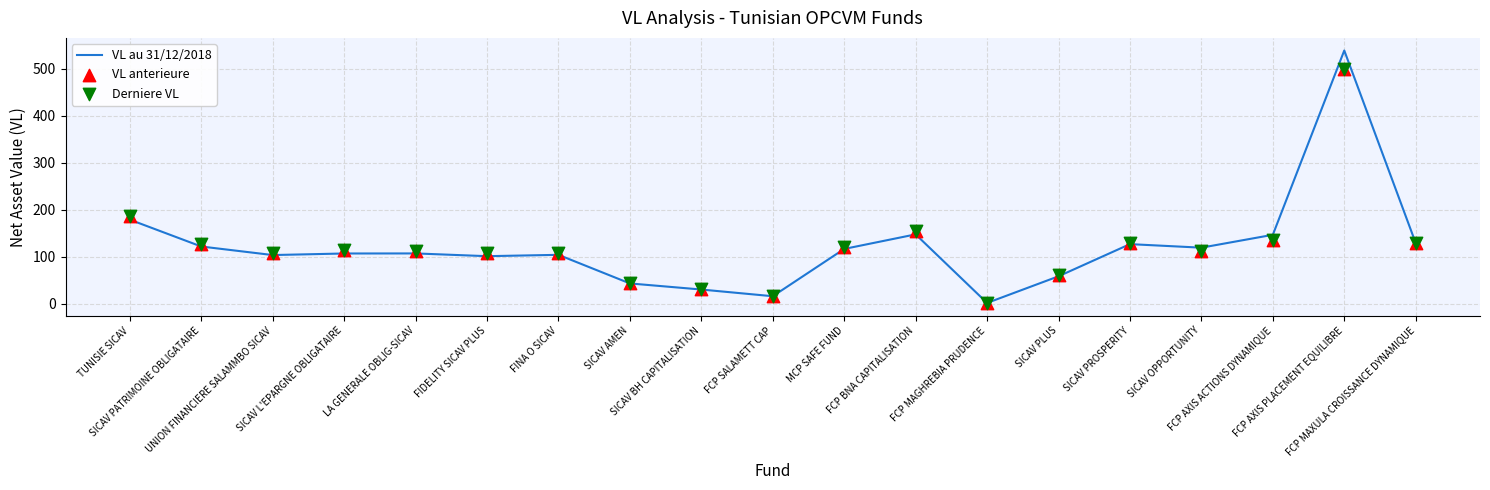

Which series has the largest total across all categories?

Derniere VL